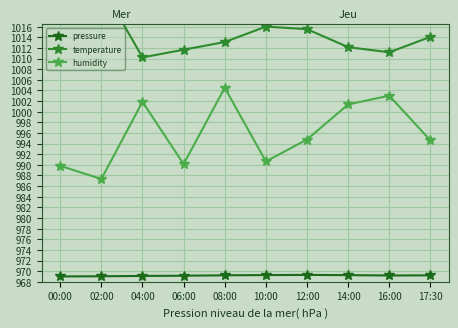

Which series has the largest total across all categories?

temperature